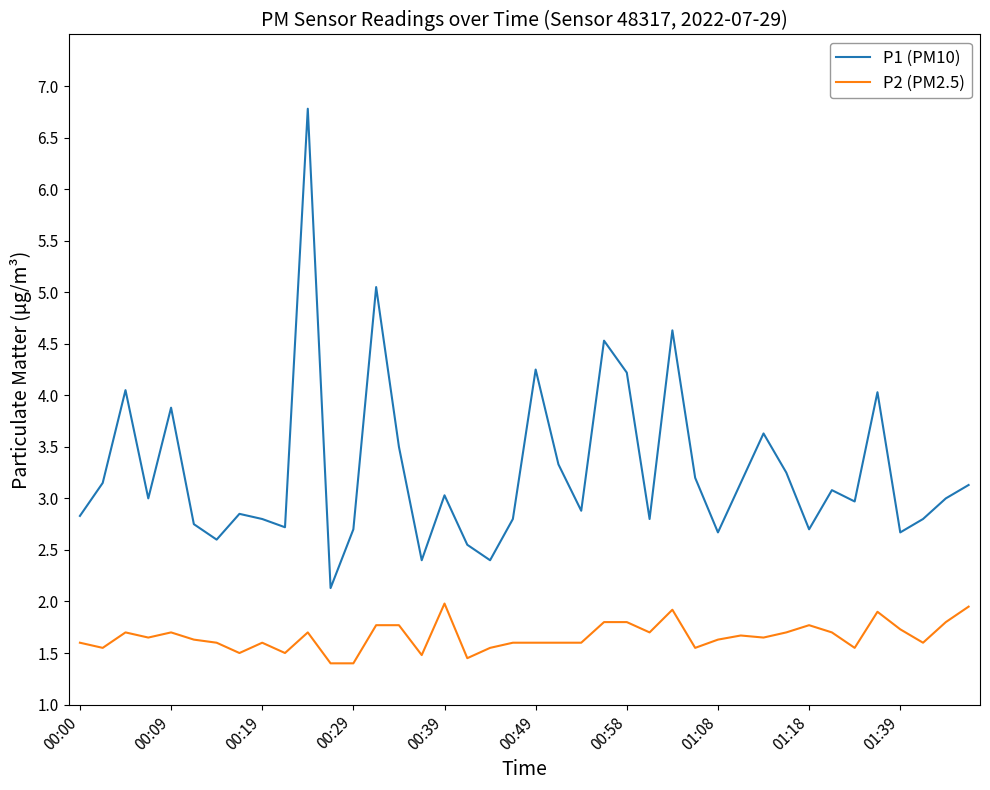

What is the smallest value displayed?

1.4